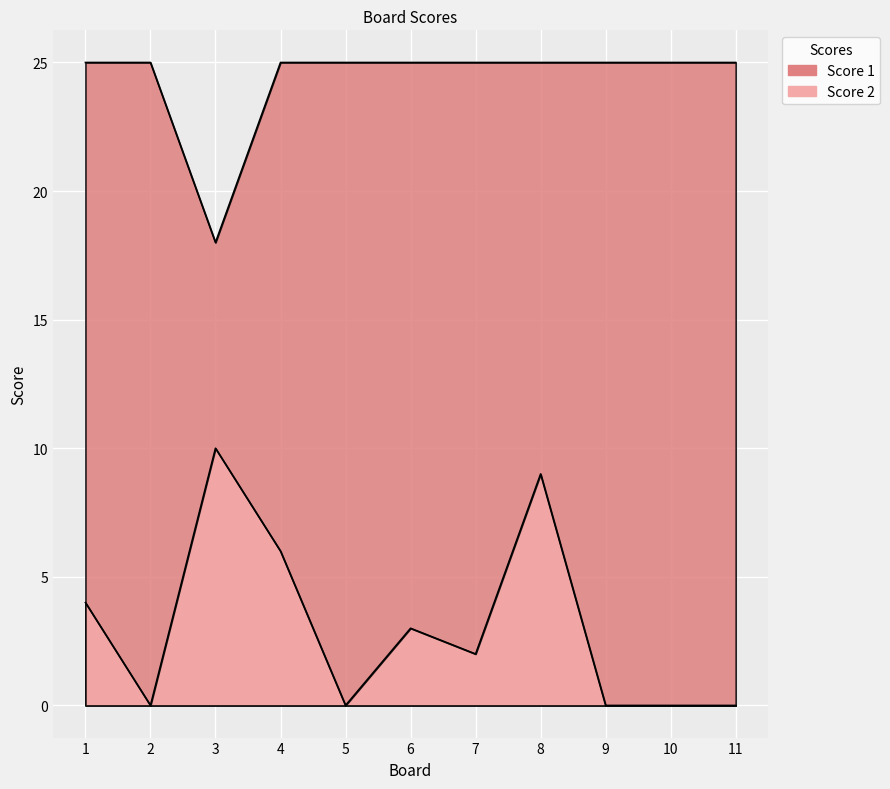

Reading left to right, list all the values displayed in this chart.

Score 2: 1=4	2=0	3=10	4=6	5=0	6=3	7=2	8=9	9=0	10=0	11=0
Score 1: 1=25	2=25	3=18	4=25	5=25	6=25	7=25	8=25	9=25	10=25	11=25